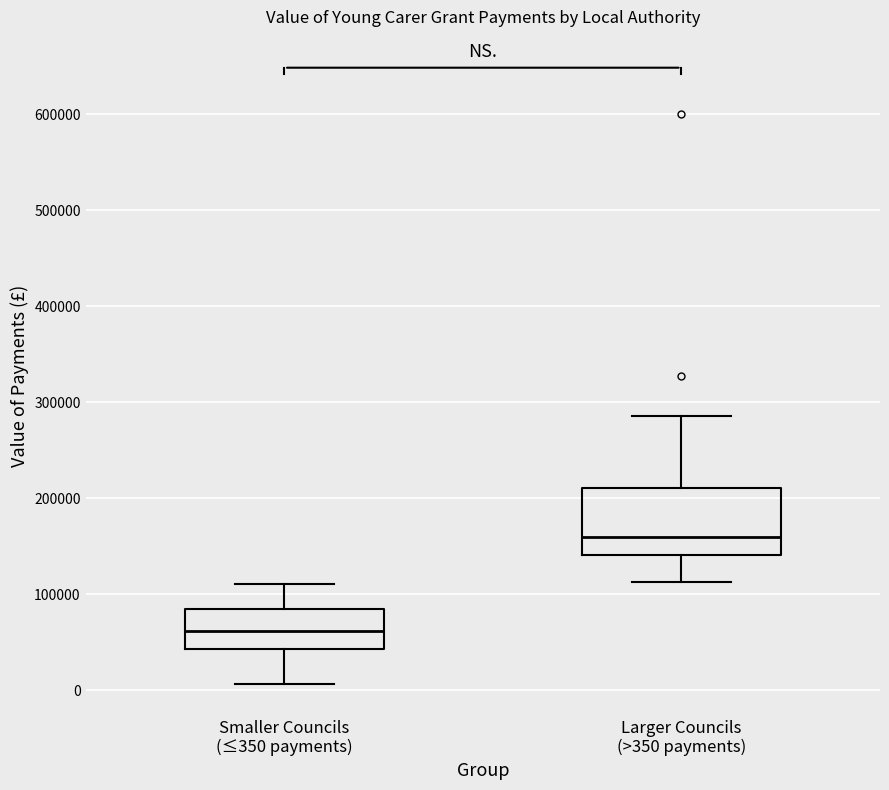

Reading left to right, transcribe this box plot: for each box, give where its median line is, the range the box spans, and where its two whiskers end, as read against the y-axis. The values are not printed on the chart, so give them approximately, as read against the axis.

Smaller Councils (≤350 payments): median 60000, box 40000 to 80000, whiskers 10000 to 110000
Larger Councils (>350 payments): median 160000, box 140000 to 210000, whiskers 110000 to 290000